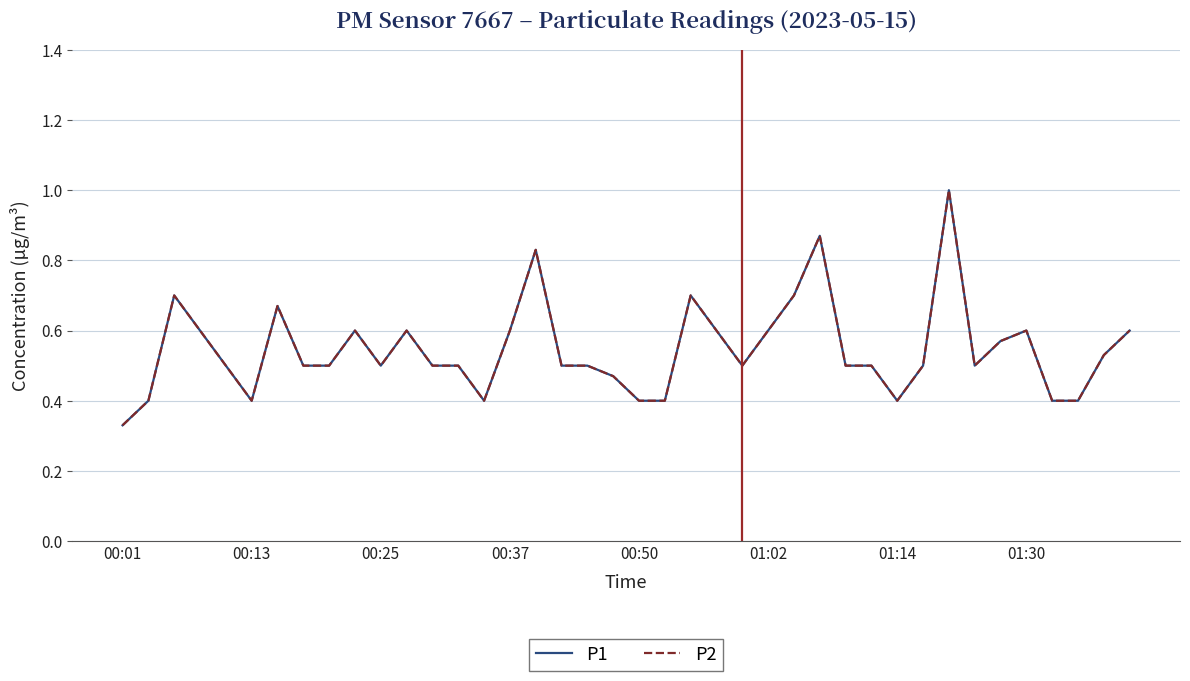

Does the chart have visible grid lines?

Yes